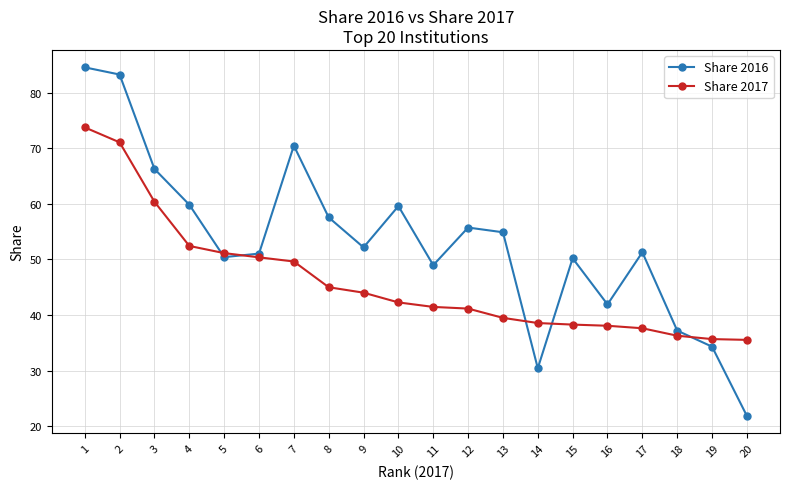

The Share 2017 series shows 38.0 at 16. True or false?

True